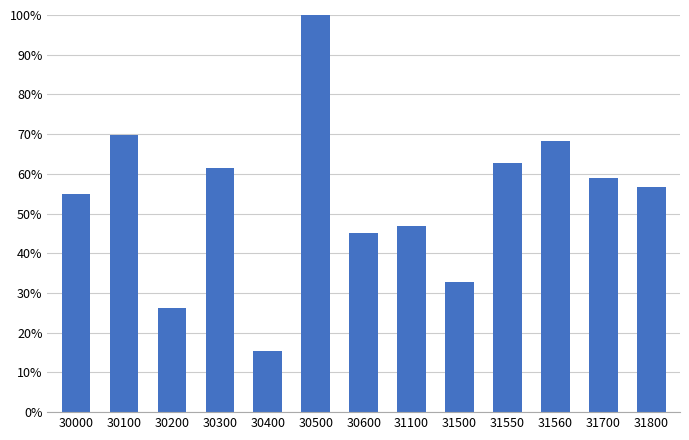

Reading left to right, what are all the values shown in this chart?

0.5	0.7	0.3	0.6	0.2	1.0	0.5	0.5	0.3	0.6	0.7	0.6	0.6